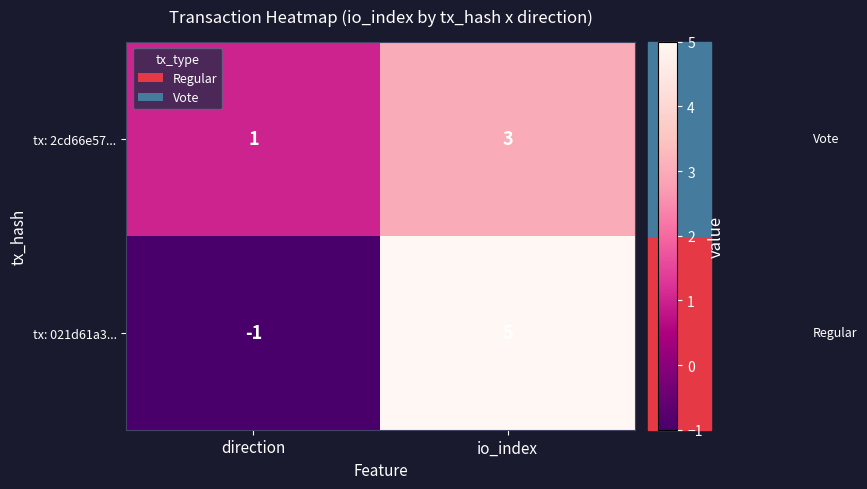

Where is tx: 2cd66e57... nearest to the value 2?

direction